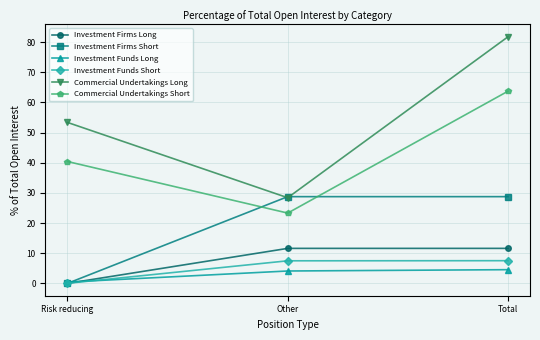

What are all the series names shown in the legend?

Investment Firms Long, Investment Firms Short, Investment Funds Long, Investment Funds Short, Commercial Undertakings Long, Commercial Undertakings Short